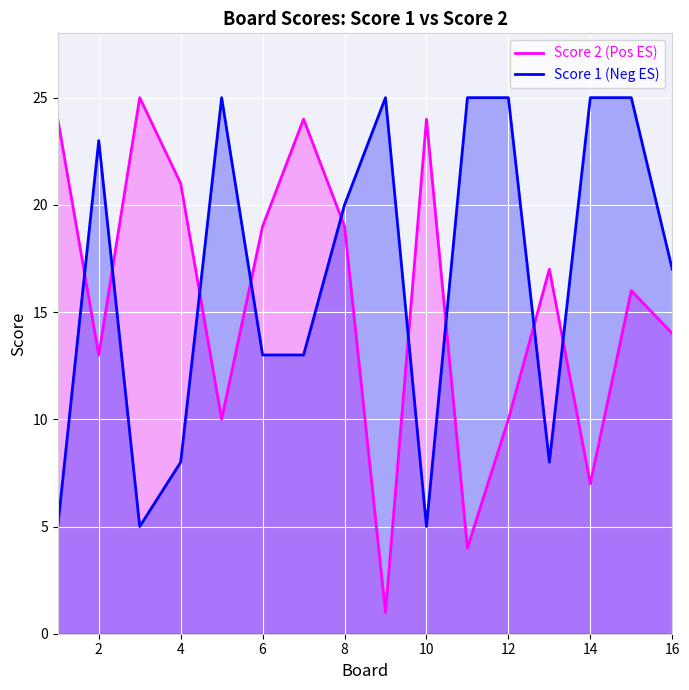

What is the difference between the second highest and minimum values in the Score 1 series?

20